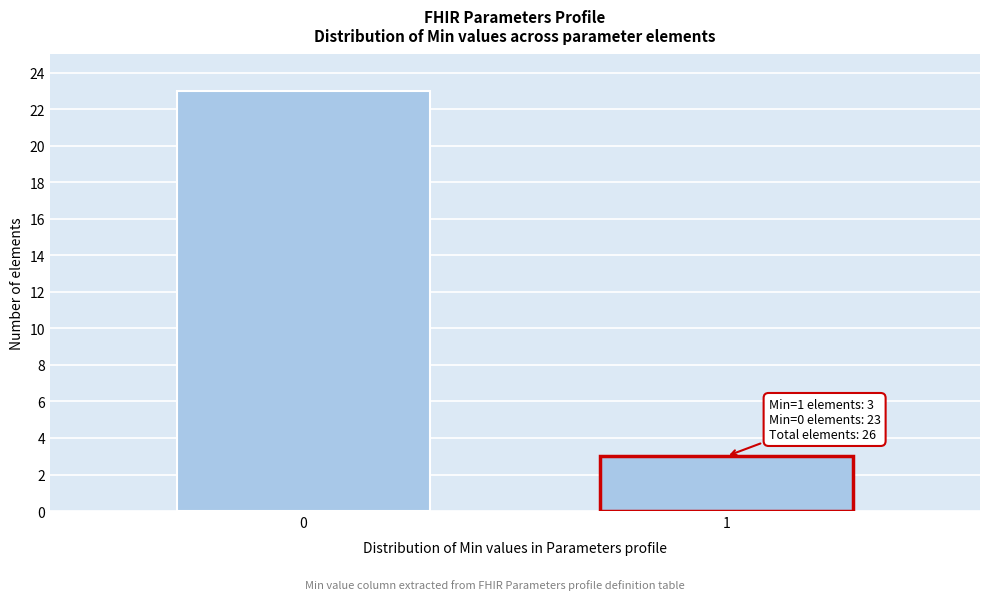

Reading left to right, extract all data points from this chart.

23	3